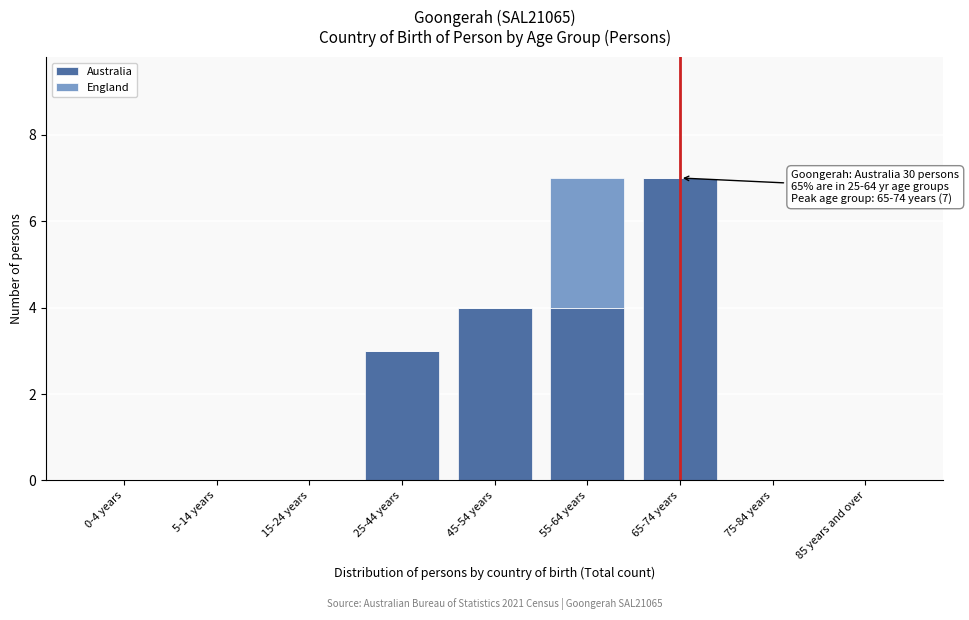

Reading left to right, list the values for the Australia series.

0-4 years=0	5-14 years=0	15-24 years=0	25-44 years=3	45-54 years=4	55-64 years=4	65-74 years=7	75-84 years=0	85 years and over=0